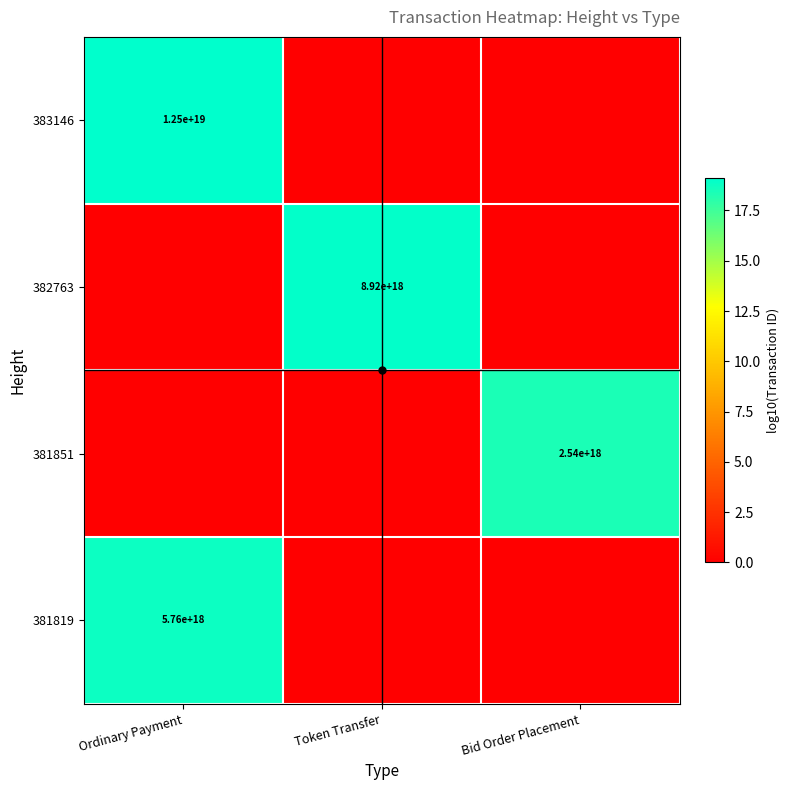

The value of 382763 at Token Transfer is 8920000000000000000. True or false?

True